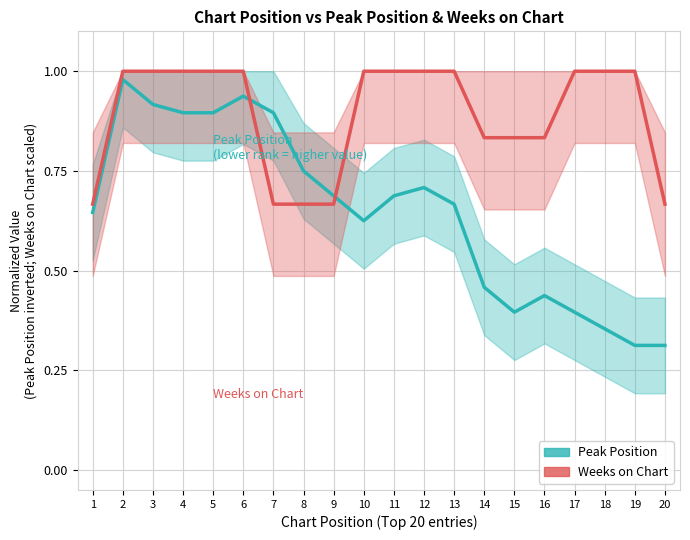

What is the value of the Weeks on Chart (normalized) point at the 15th from the left?

0.8